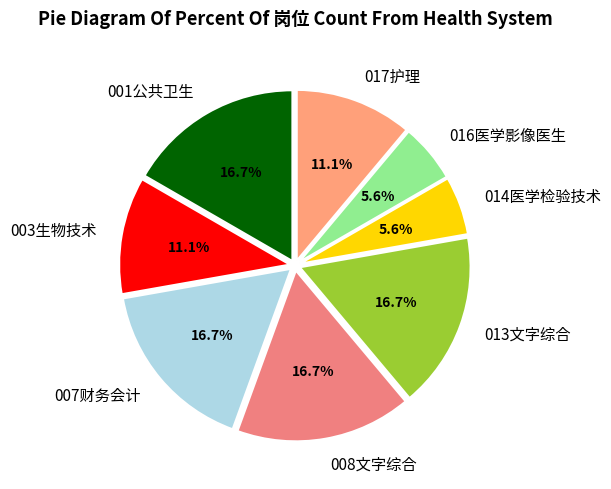

What percentage do 008文字综合 and 007财务会计 together represent?

33.3%